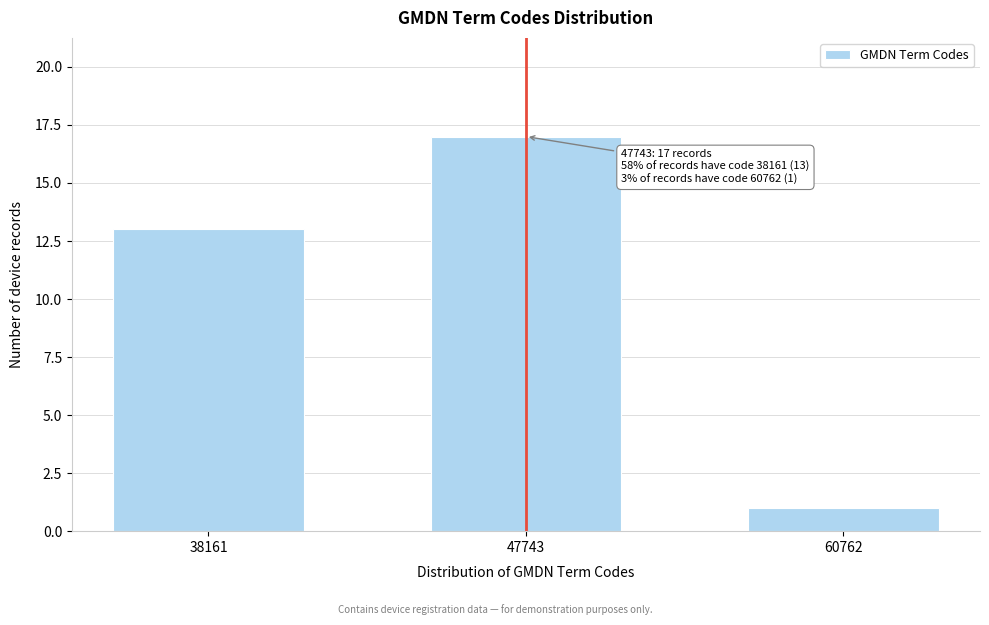

Reading right to left, transcribe all the data shown in this chart.

1	17	13